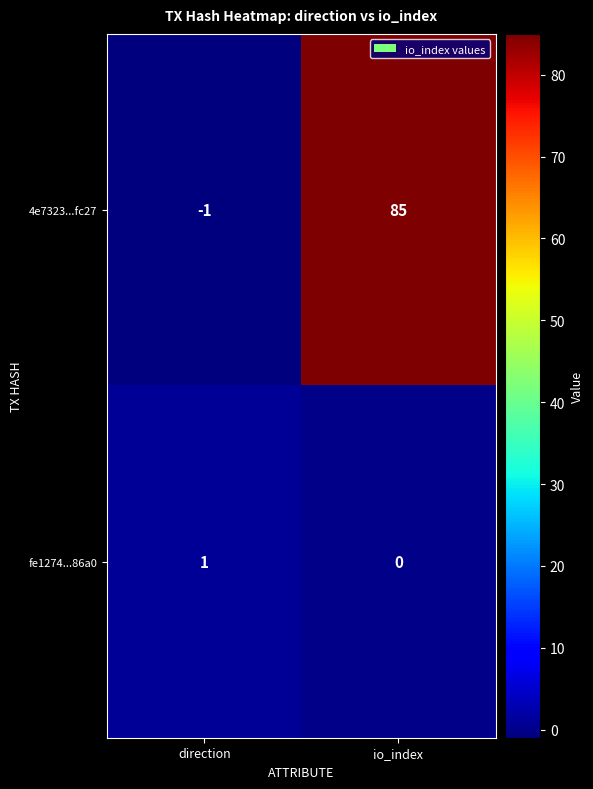

Rank the series at io_index from highest to lowest value.

4e7323...fc27, fe1274...86a0